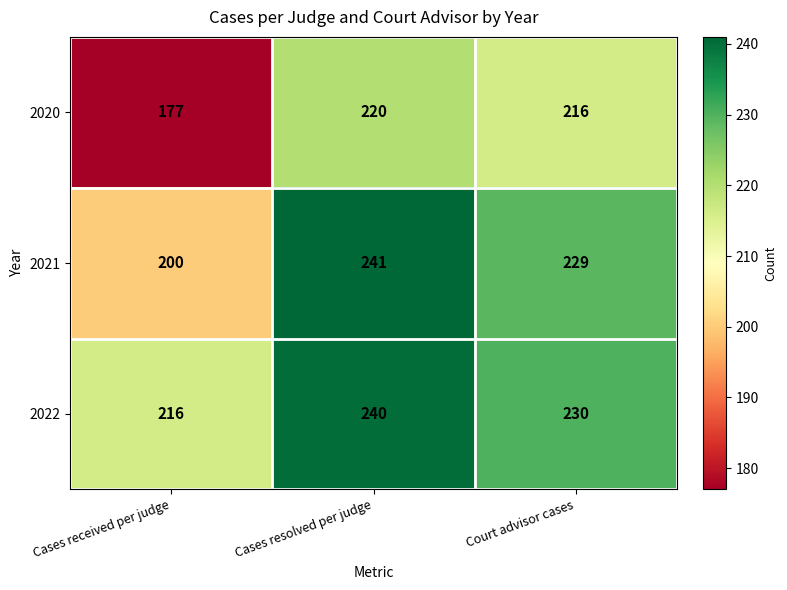

At Cases received per judge, list the series in order from smallest to largest.

2020, 2021, 2022